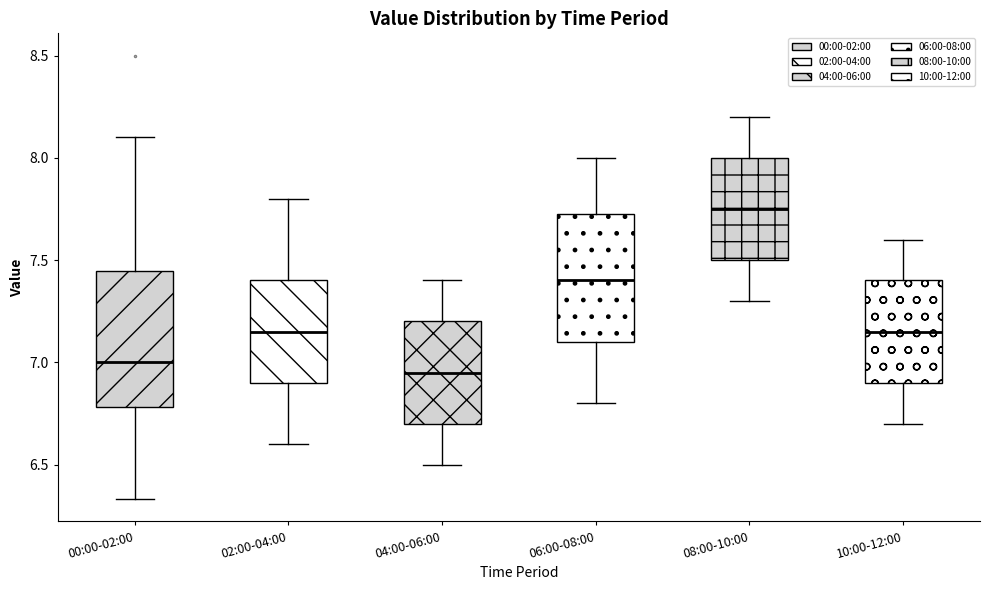

Which box has the highest median line?

08:00-10:00